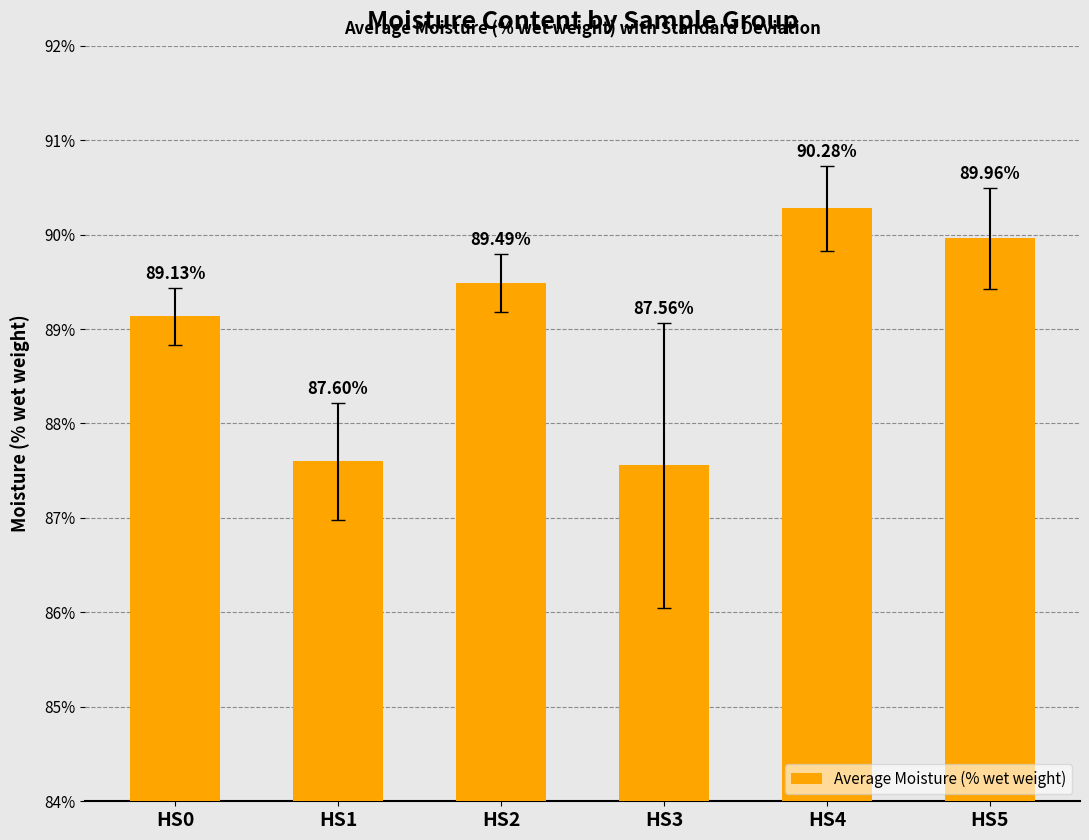

List the labels in order of value, smallest first.

HS3, HS1, HS0, HS2, HS5, HS4